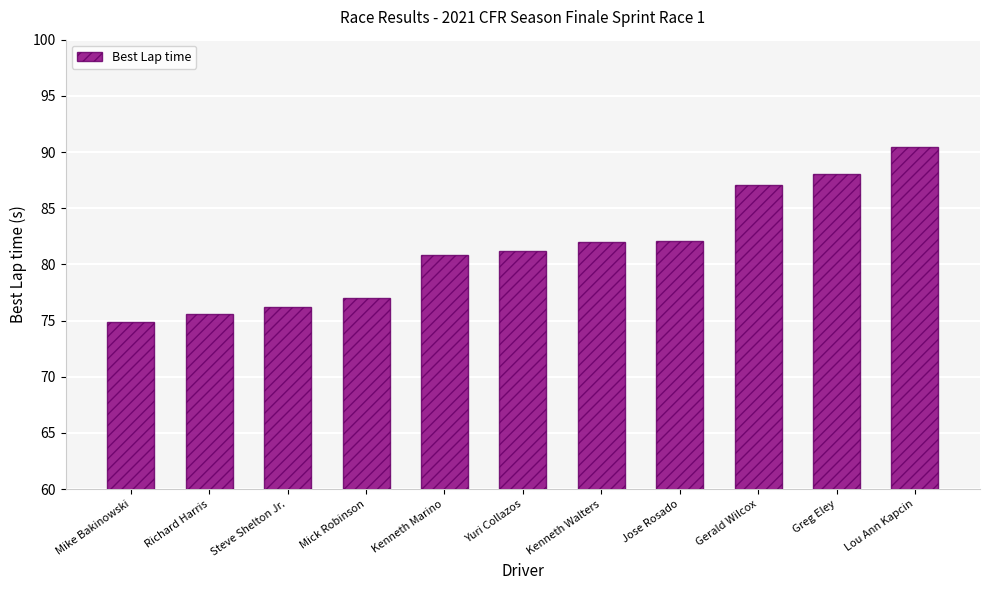

What is the change in value from Richard Harris to Jose Rosado?

+6.5